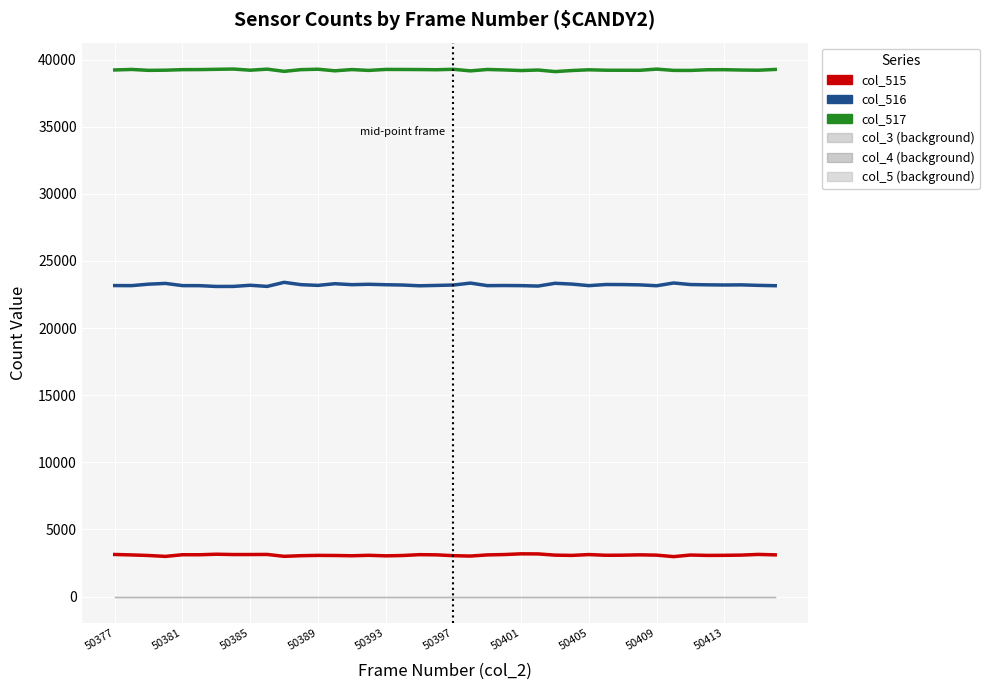

Does the chart display data point markers on the line(s)?

No